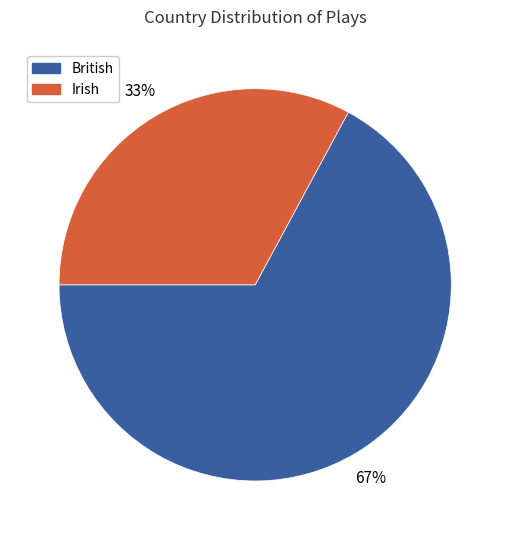

To the nearest percent, what portion does Irish represent?

33%